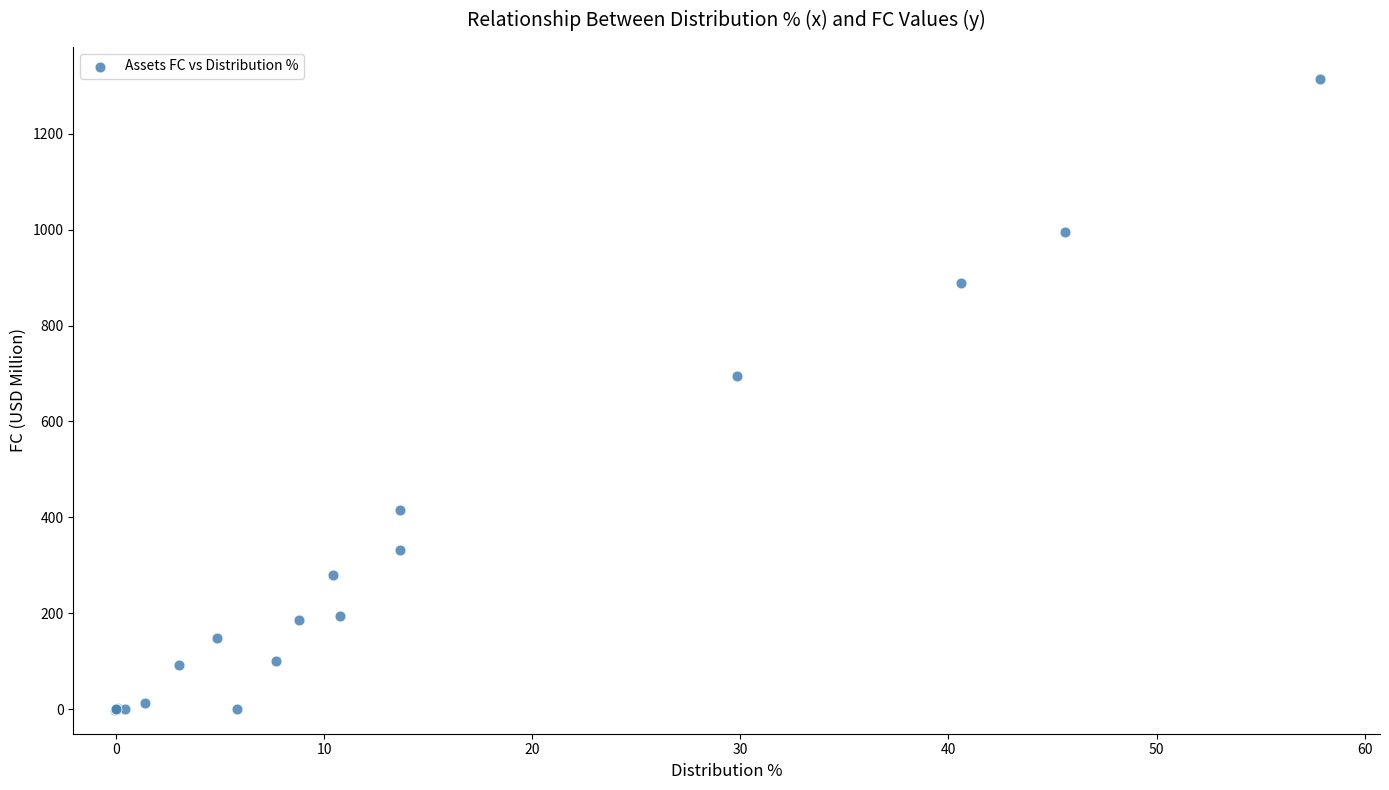

What Y value in the scatter plot is closest to 656?

693.9